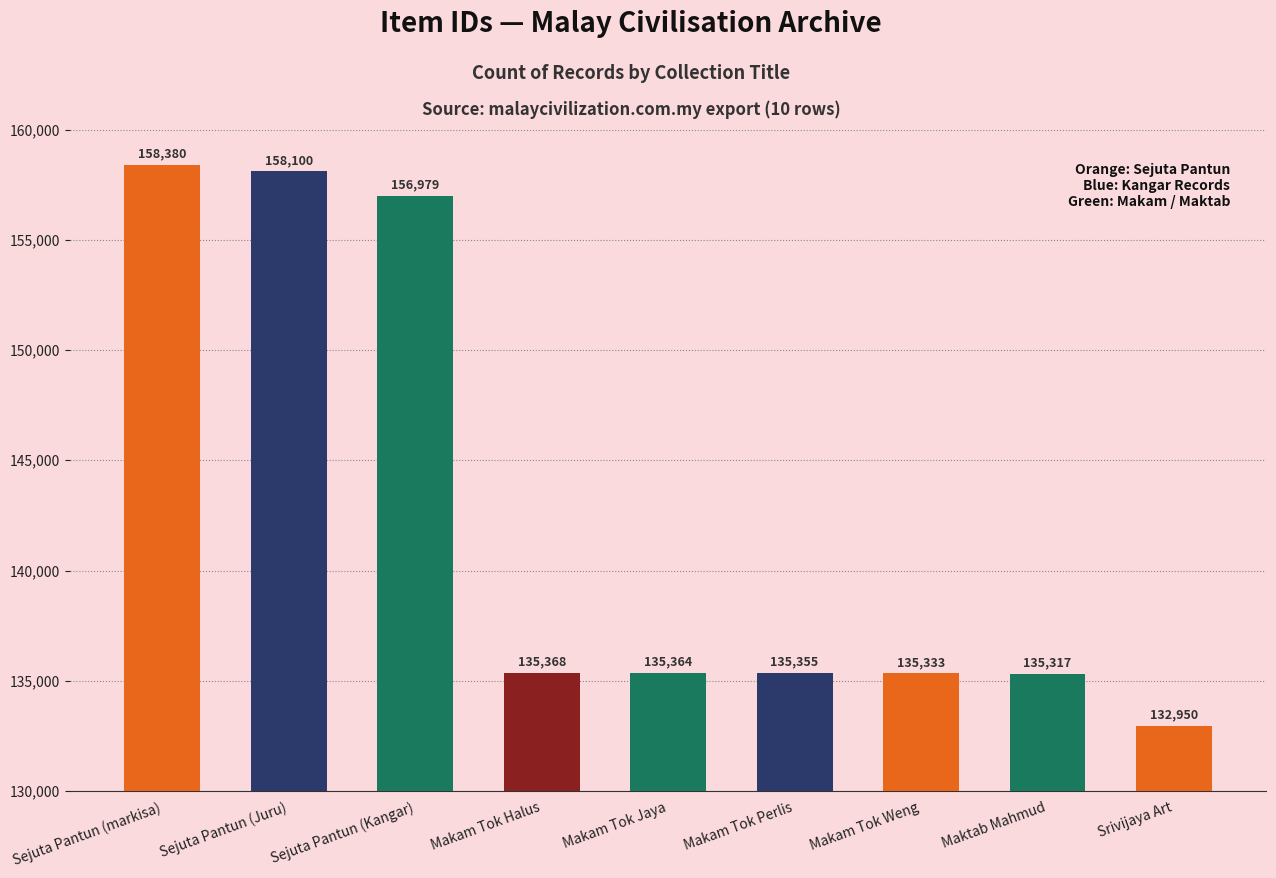

At which category does the chart reach its minimum across all series?

Srivijaya Art